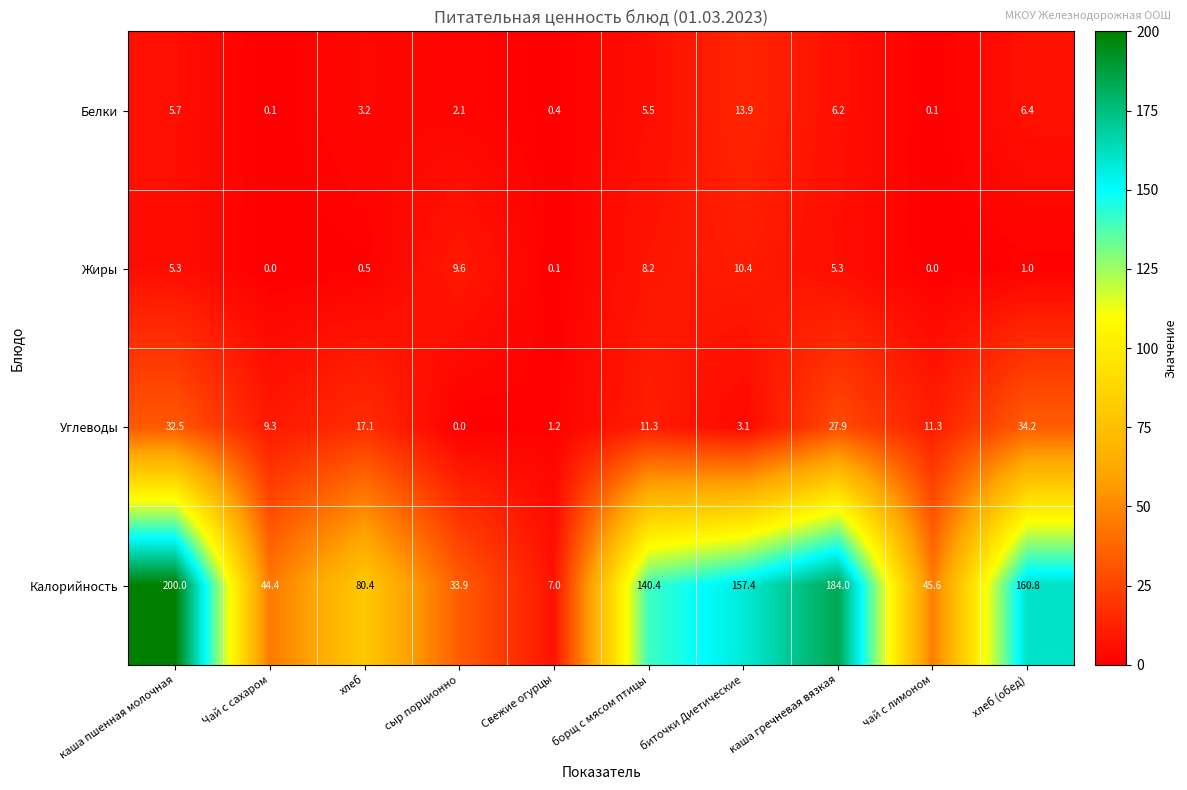

Which series has the largest range (max minus min)?

Калорийность